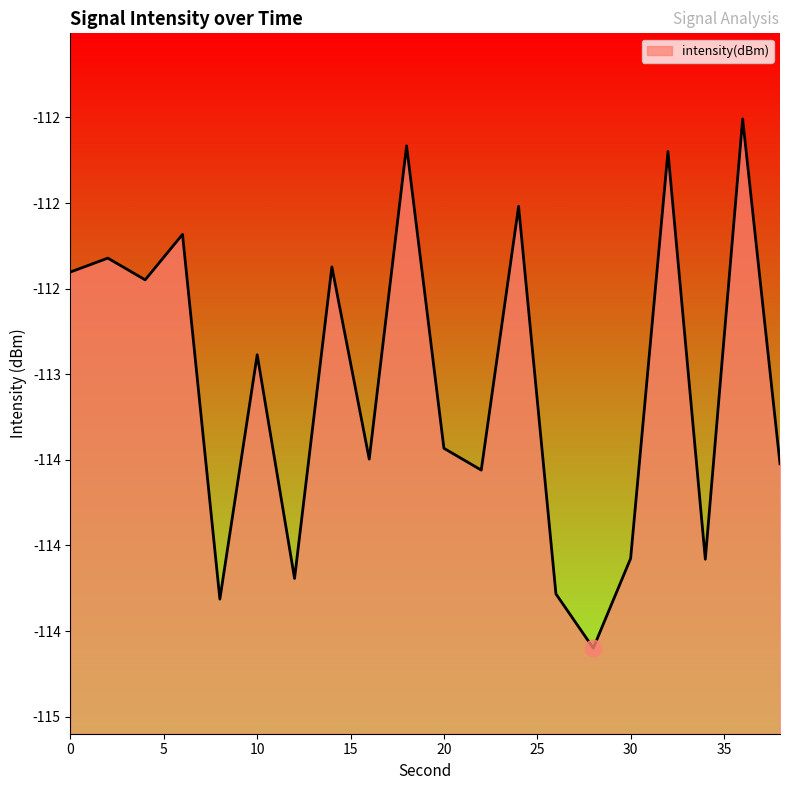

At which category does the chart reach its peak across all series?

36